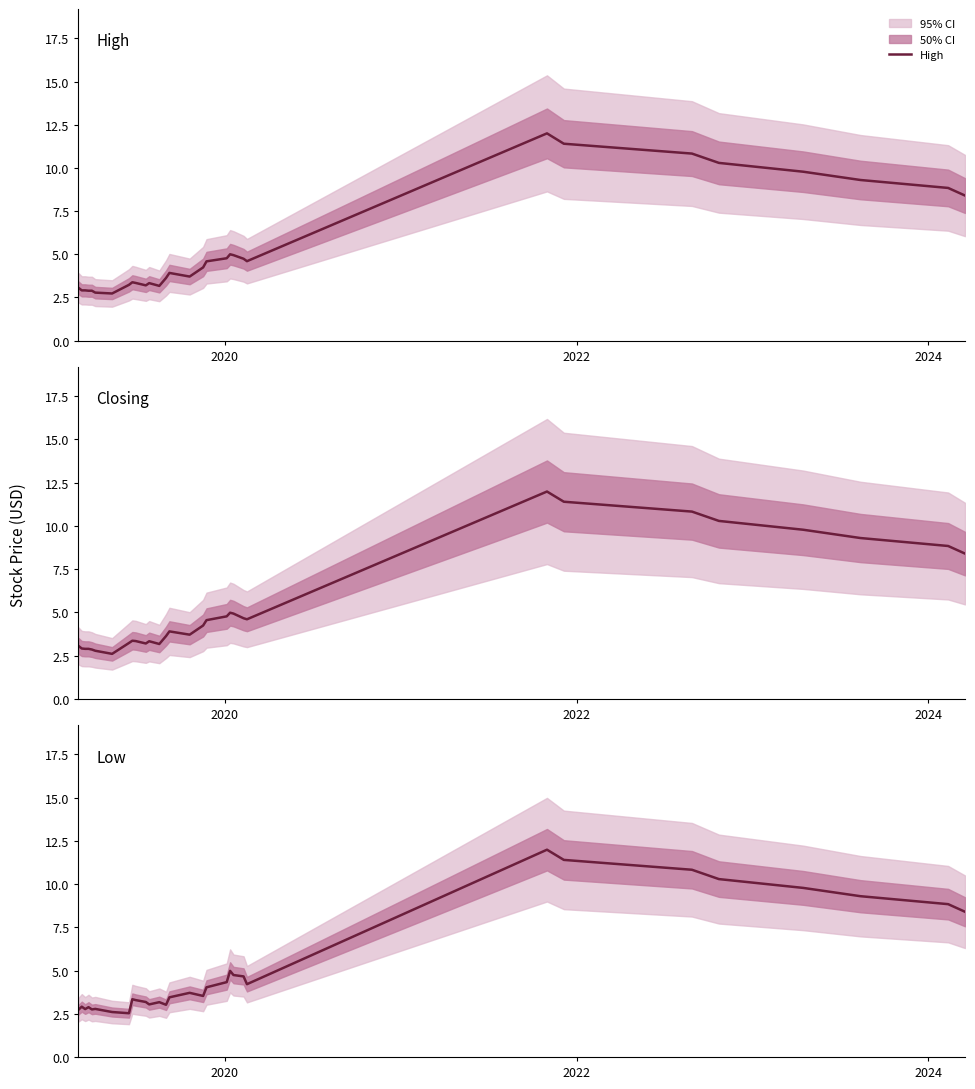

What is the average value of the Low series?

5.1